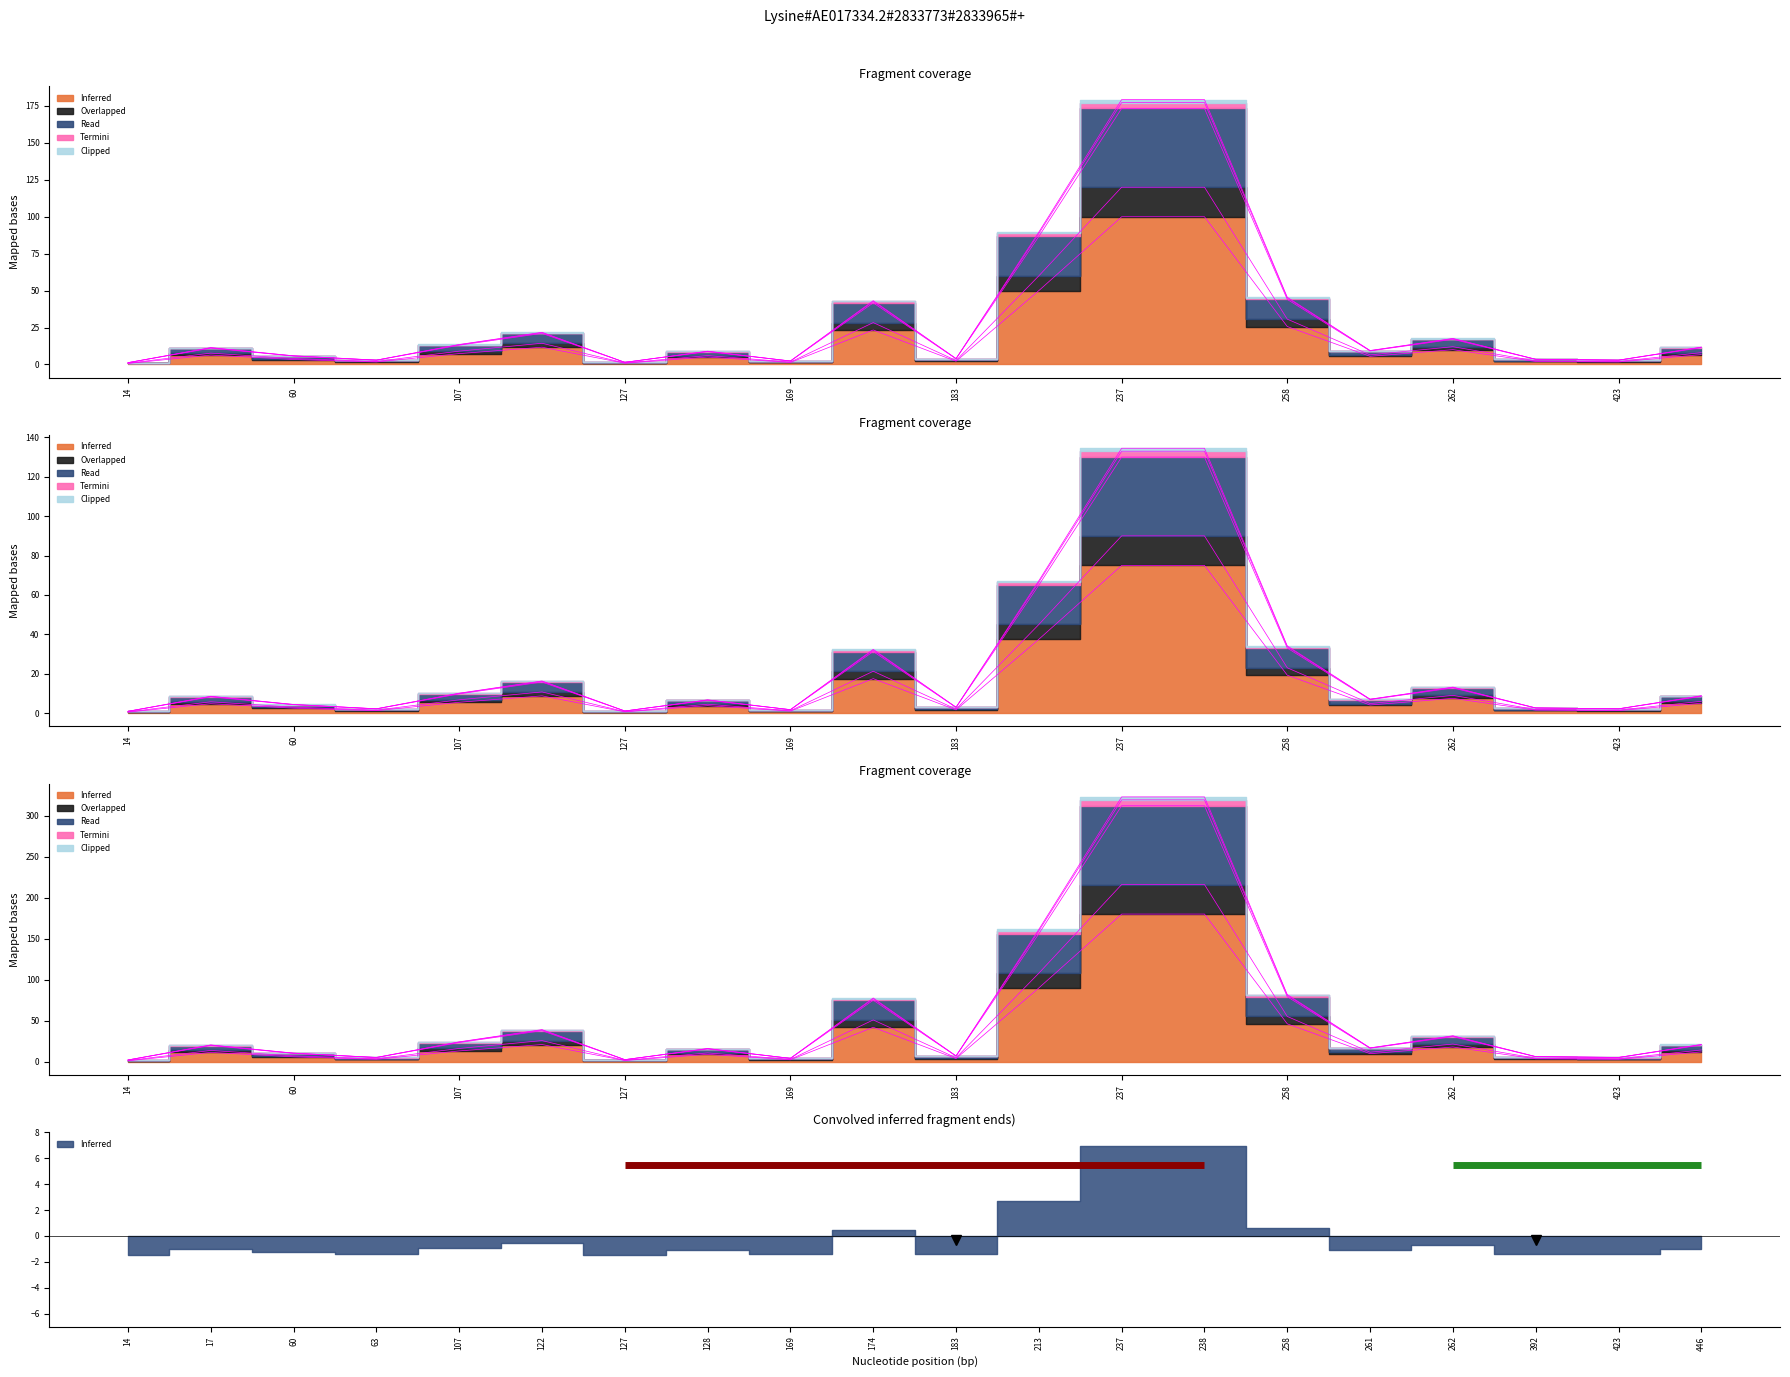

At which category is the sum across all series the highest?

237